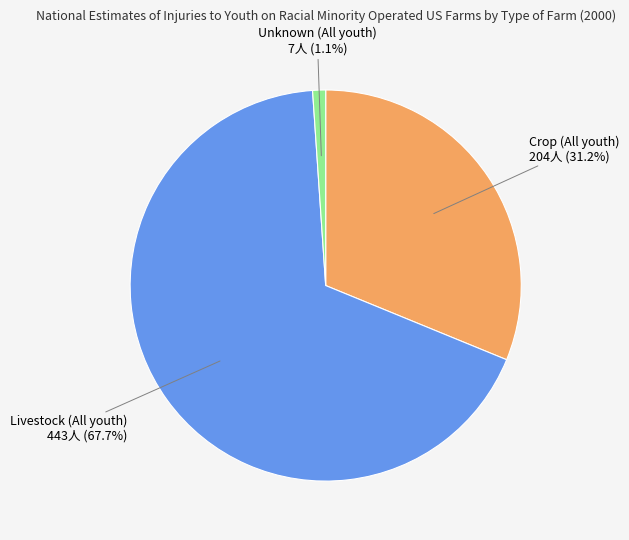

Between Unknown (All youth) 7人 (1.1%) and Crop (All youth) 204人 (31.2%), which is larger?

Crop (All youth) 204人 (31.2%)